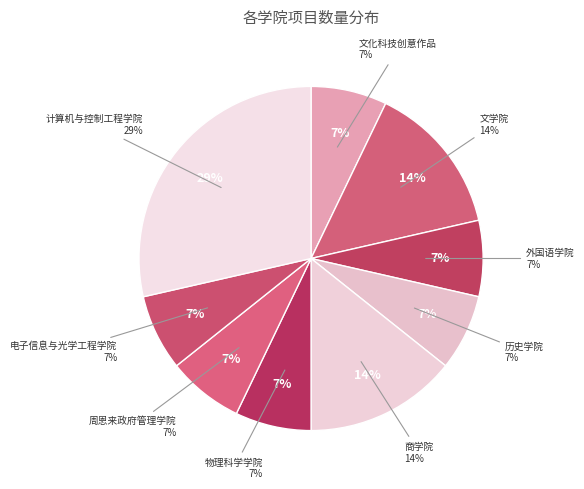

The 周恩来政府管理学院 slice represents 7% of the pie. True or false?

True